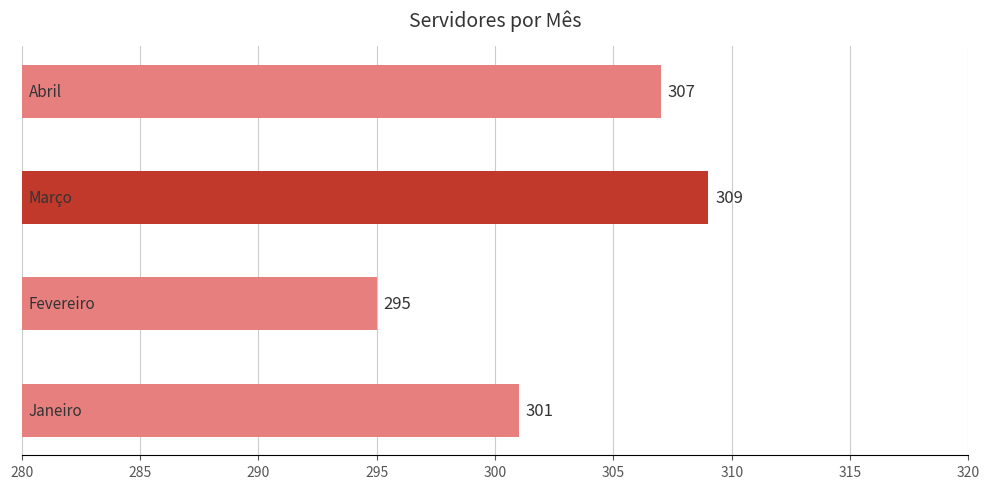

What is the greatest value displayed?

309